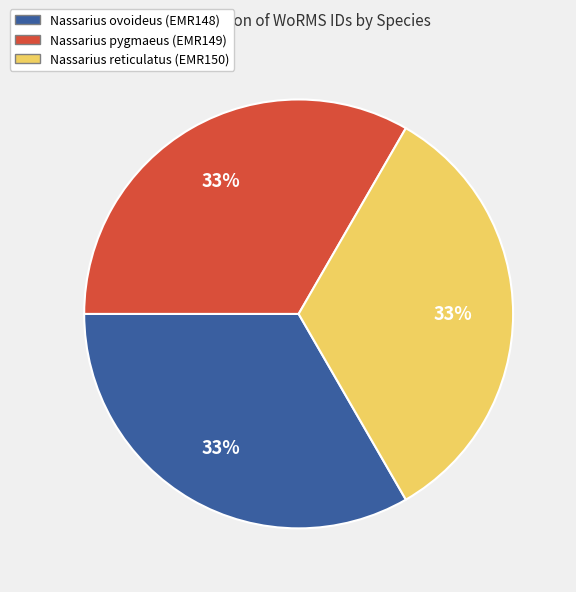

To the nearest percent, what is the average slice percentage?

33%